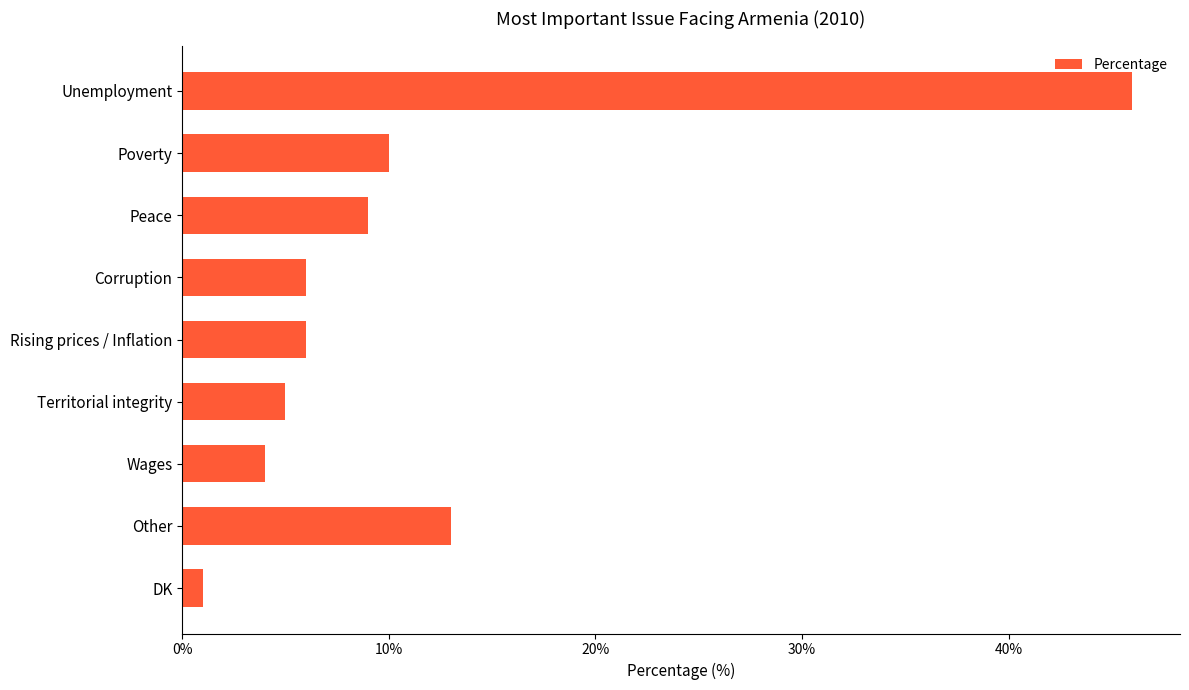

What is the minimum value shown in the chart?

1